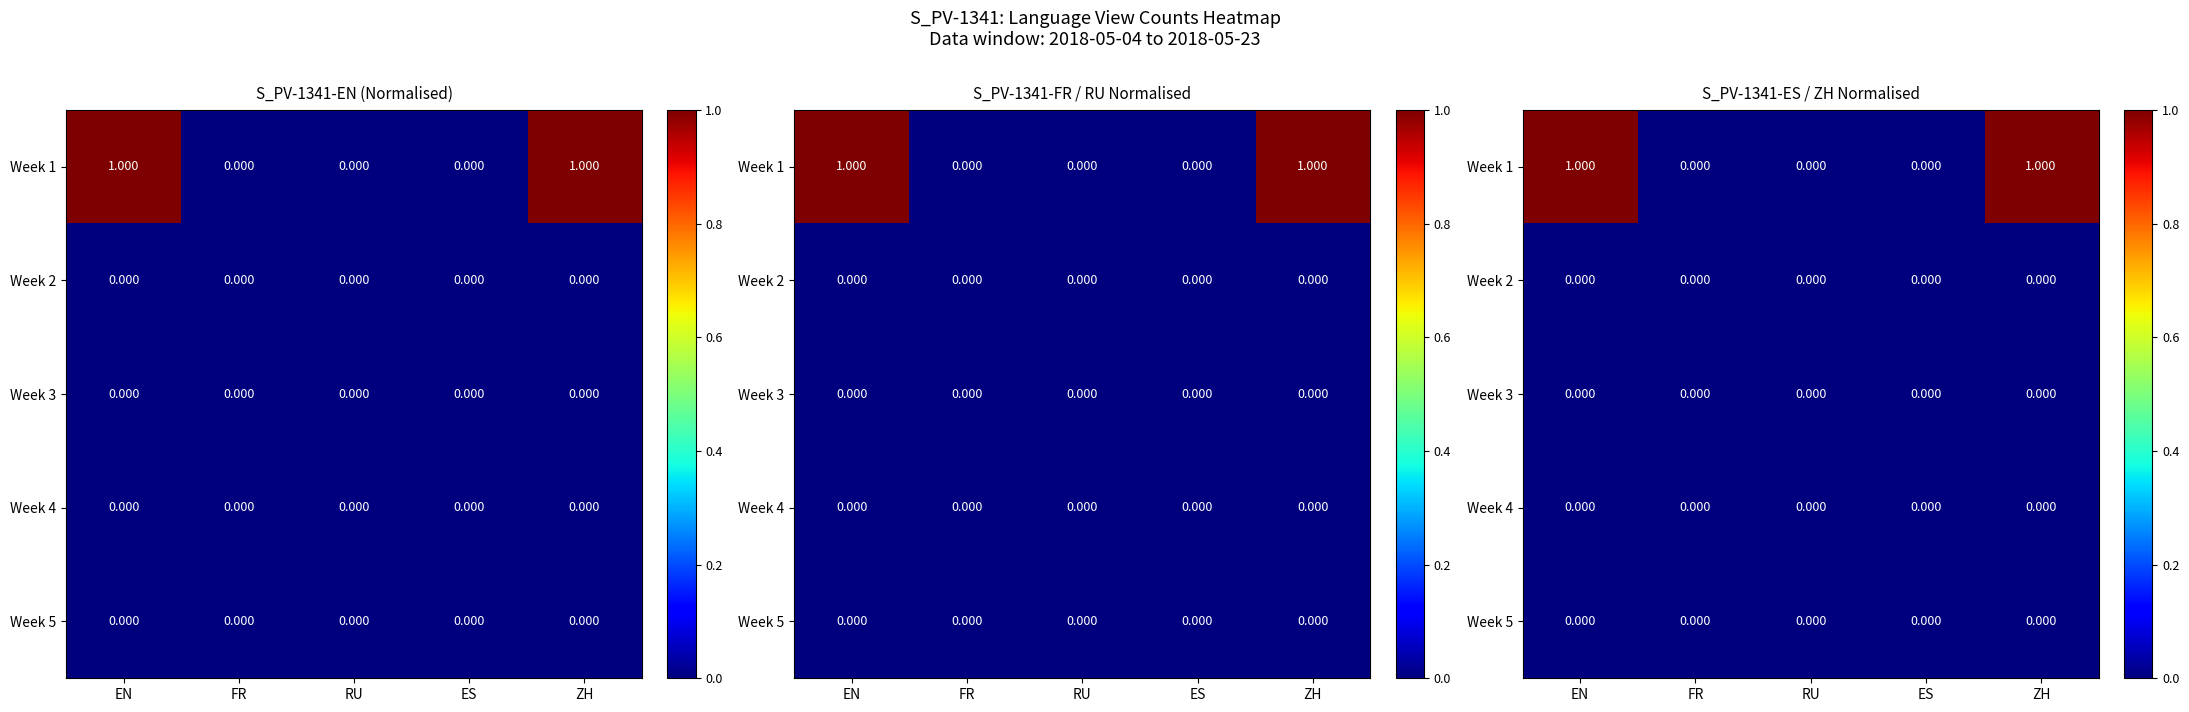

At which category is the sum across all series the highest?

EN